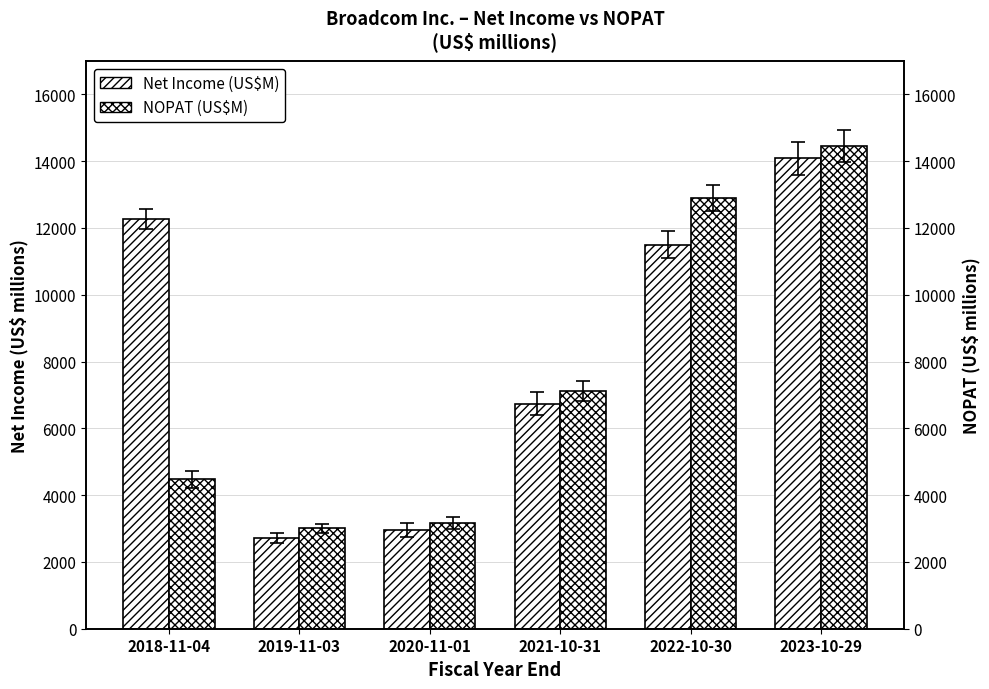

The Net Income (US$M) series shows 5550 at 2023-10-29. True or false?

False